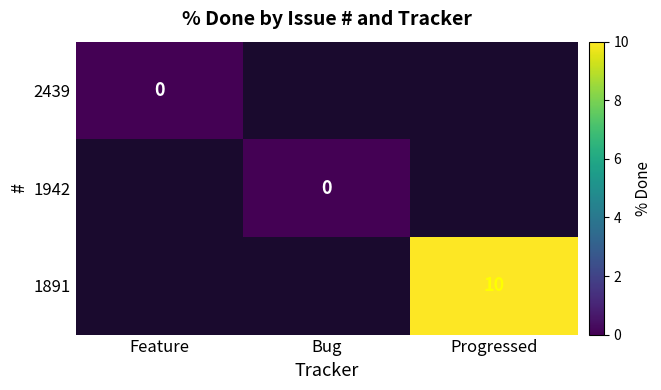

Is it true that 1891 equals 10 at Progressed?

True